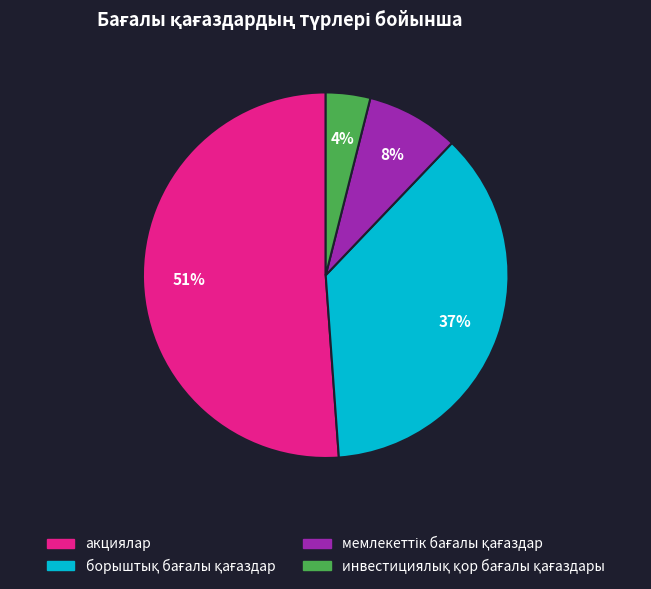

Does any single category account for the majority?

Yes